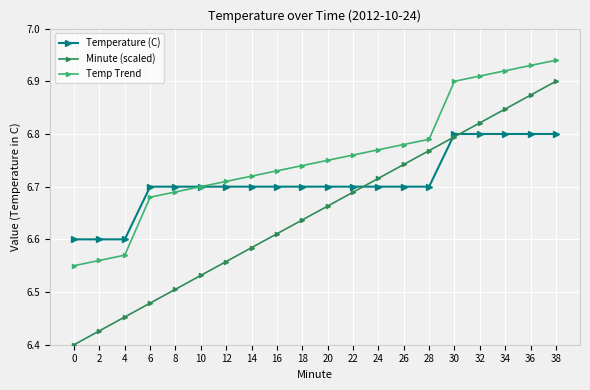

After their last crossing, which series has the higher values: Temperature (C) or Minute (scaled)?

Minute (scaled)